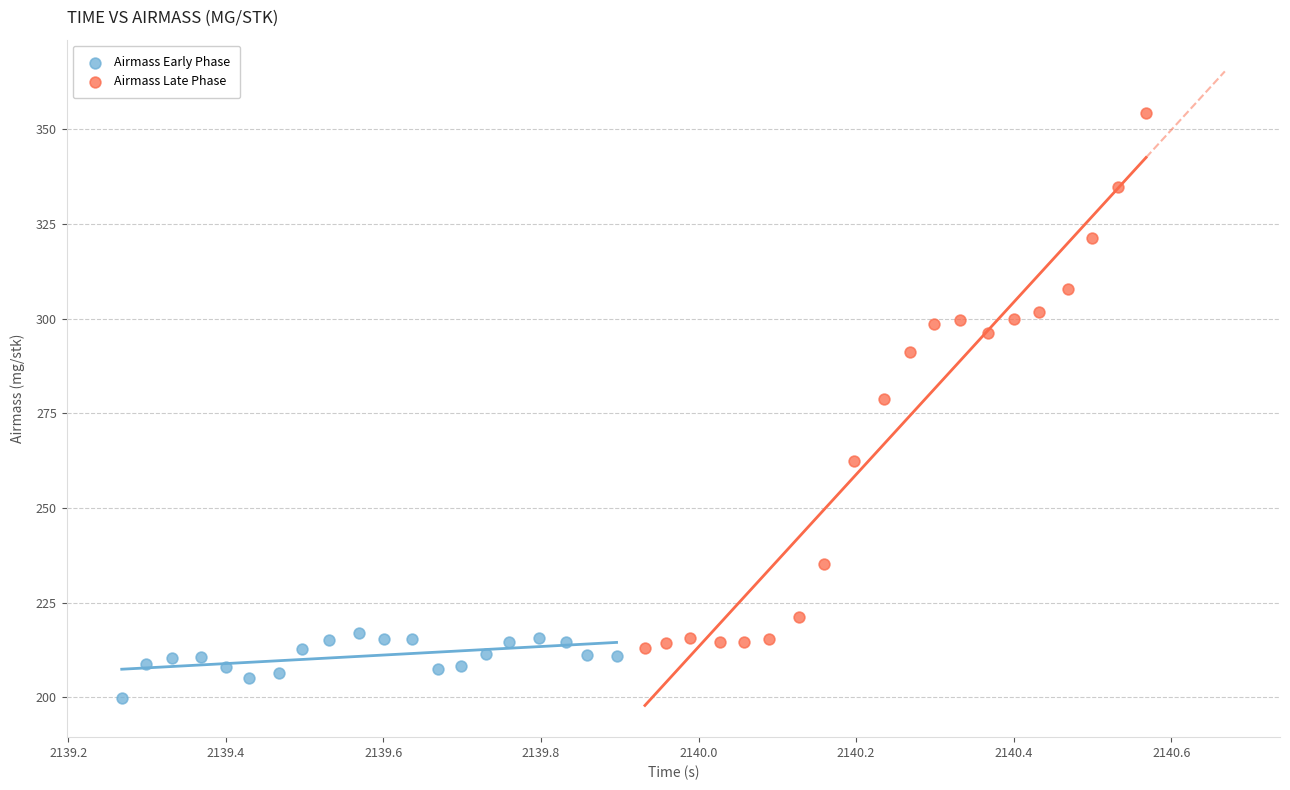

Which series has the largest Y range (max minus min)?

Airmass Late Phase